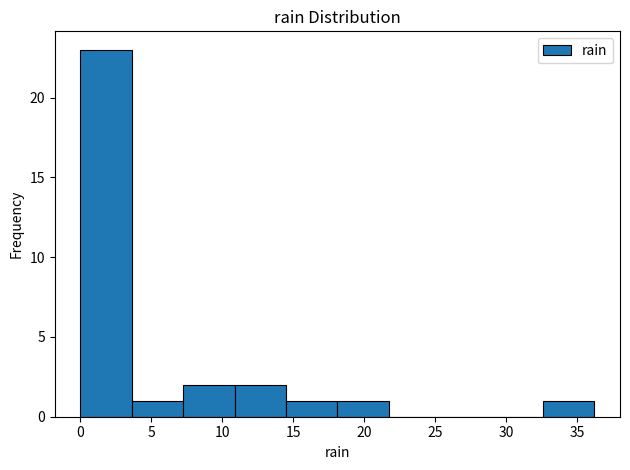

Over which range of the x-axis is the bar tallest?

0.0 to 3.5